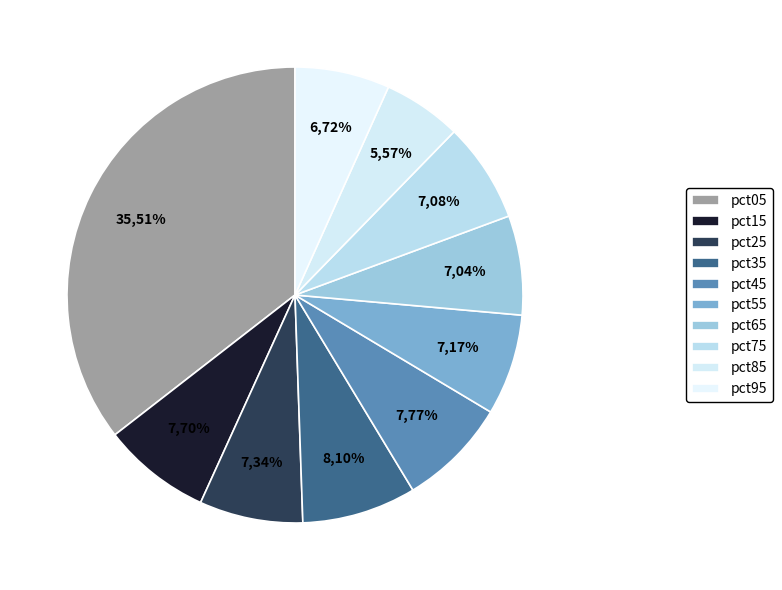

Which has a higher value, pct15 or pct45?

pct45